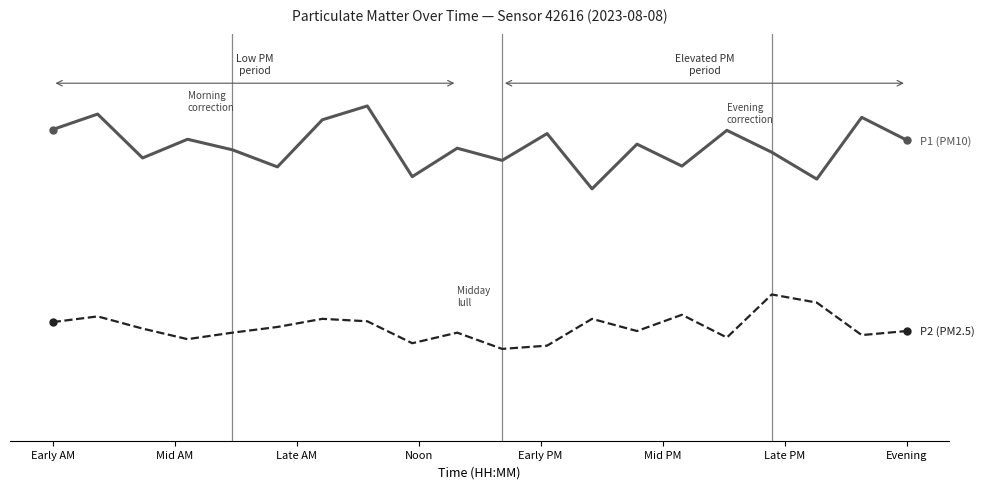

Reading left to right, what are all the values shown in this chart?

P1 (PM10): 4.3	4.5	4.0	4.2	4.1	3.9	4.5	4.6	3.8	4.1	4.0	4.3	3.6	4.2	3.9	4.3	4.0	3.7	4.5	4.2
P2 (PM2.5): 2.0	2.0	1.9	1.8	1.8	1.9	2.0	2.0	1.7	1.8	1.6	1.7	2.0	1.9	2.0	1.8	2.3	2.2	1.8	1.9